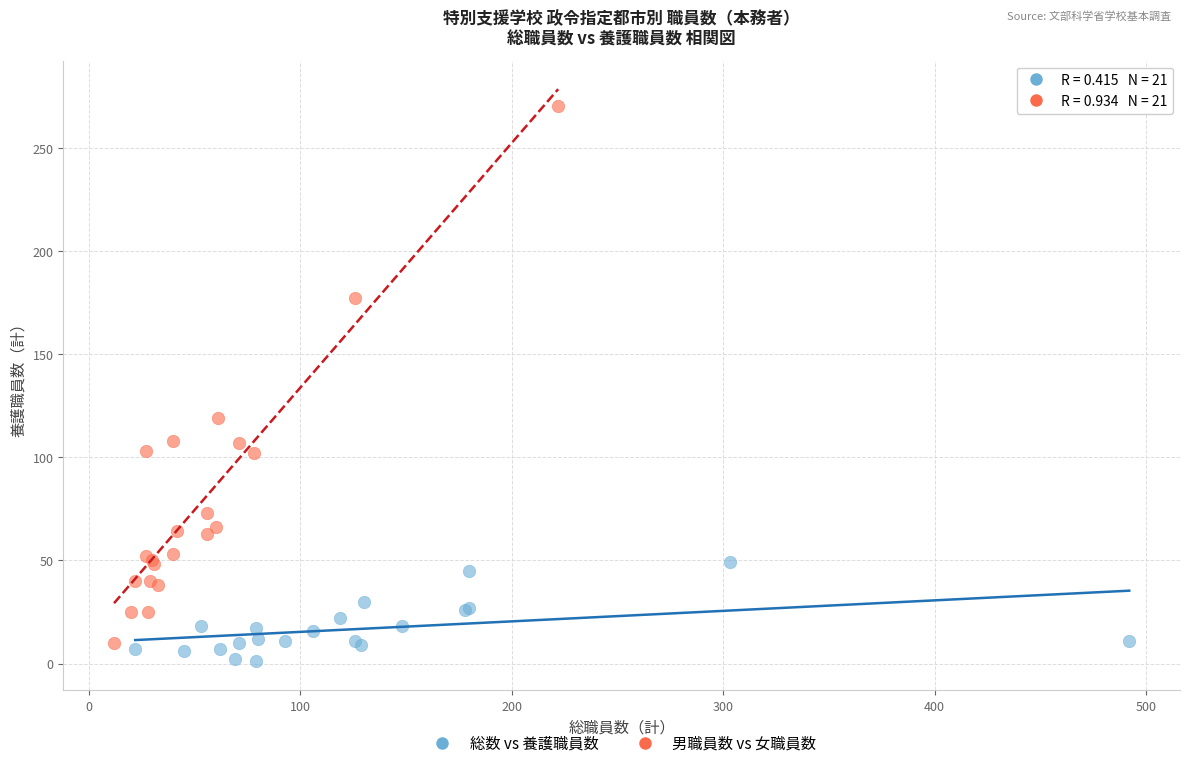

Which series has the widest spread of Y values?

男職員数 vs 女職員数